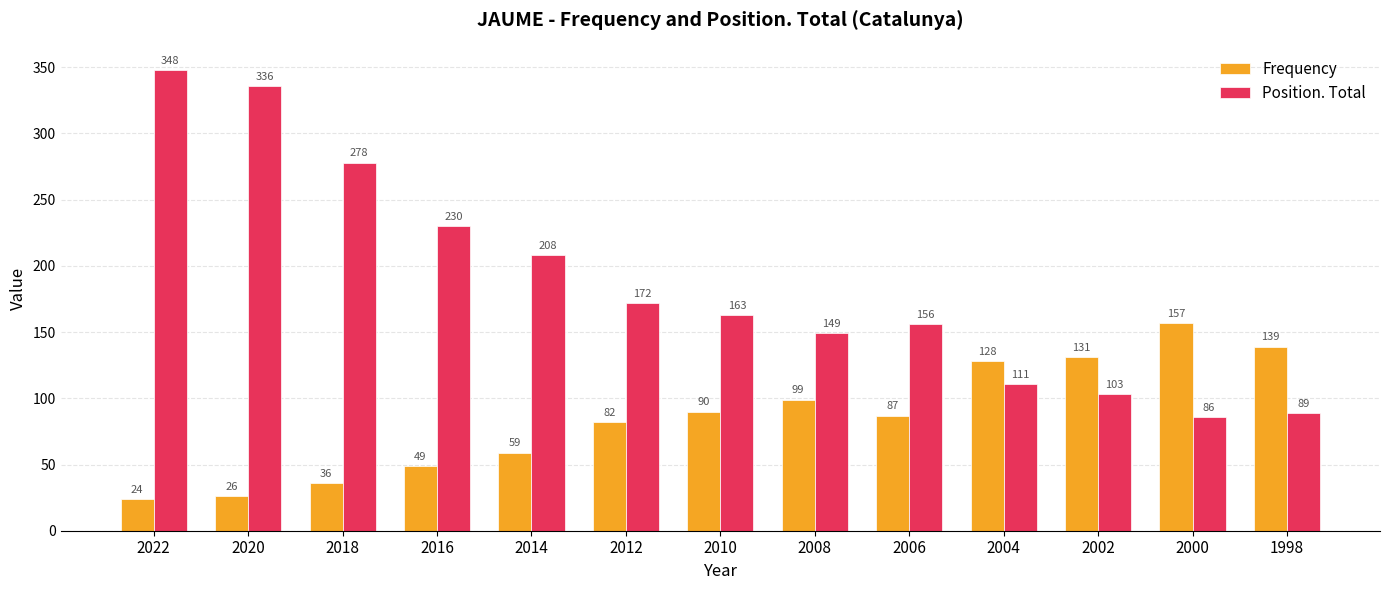

Which label corresponds to the largest value in the chart?

2022